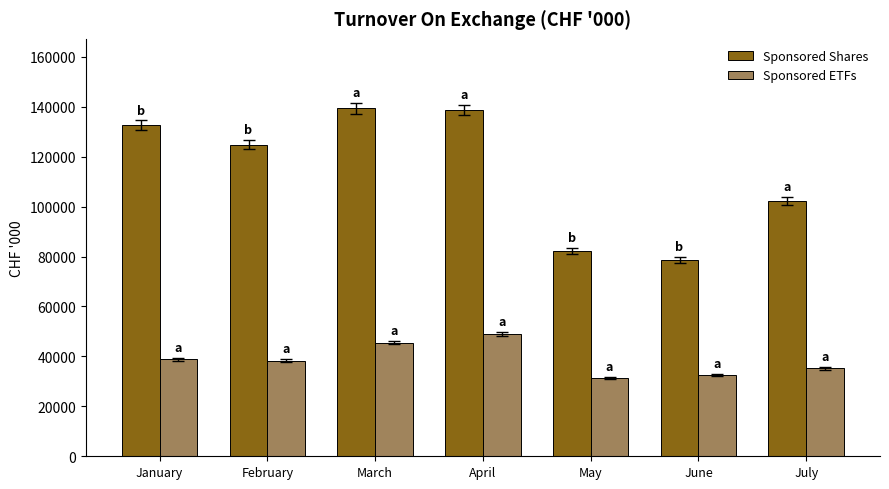

Which series has the largest total across all categories?

Sponsored Shares